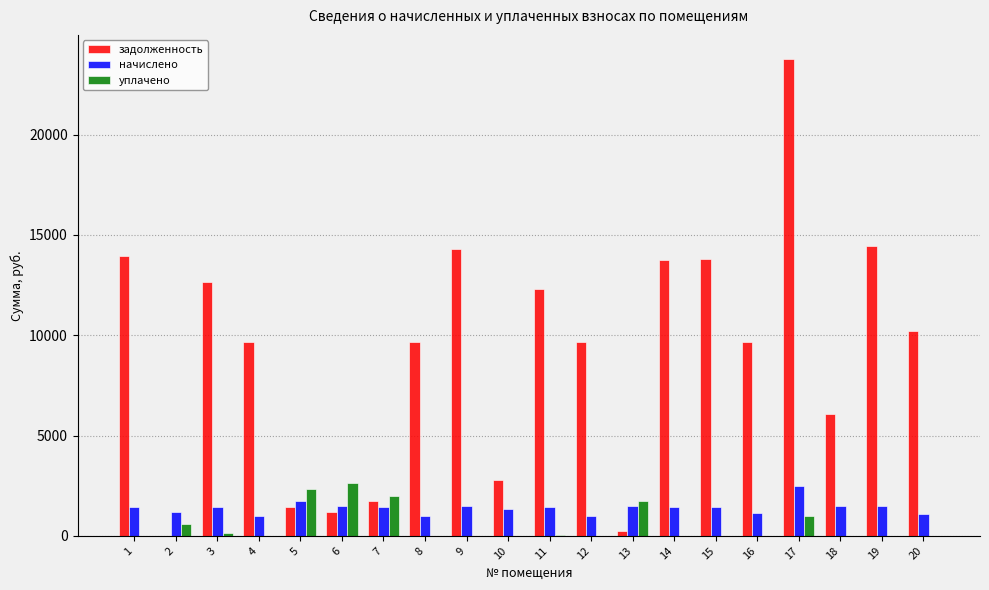

How many data points does each series have?

20